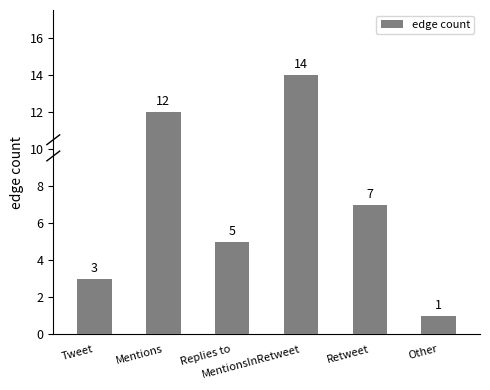

What is the maximum value shown in the chart?

14